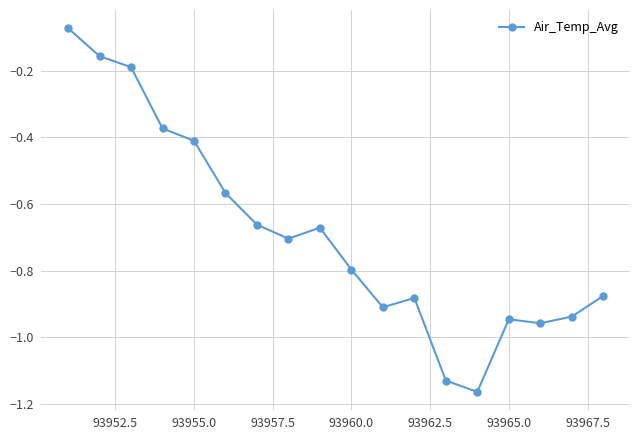

How many points are higher than both their immediate neighbors (excluding endpoints)?

3